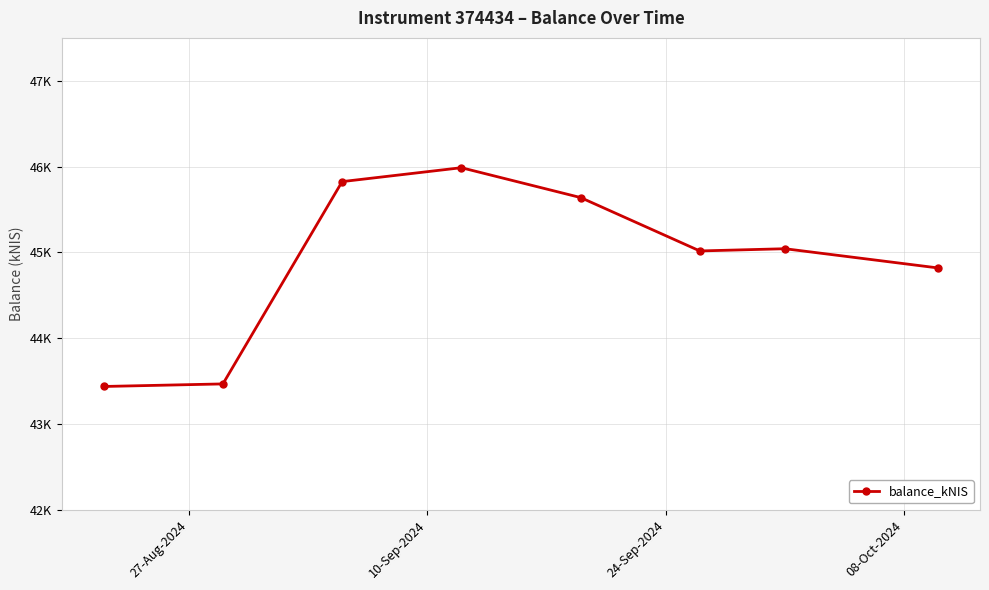

Is this an area chart (filled region under the line)?

No